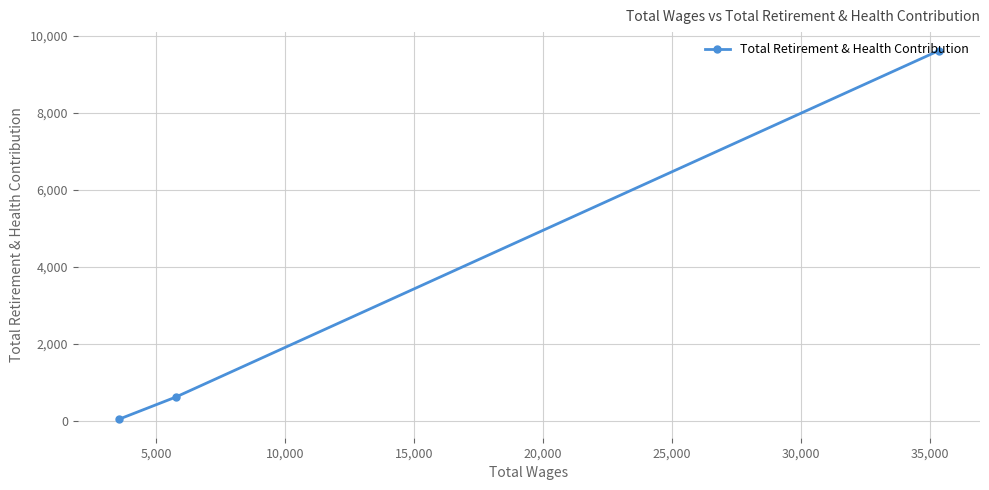

What is the maximum value shown in the chart?

9615